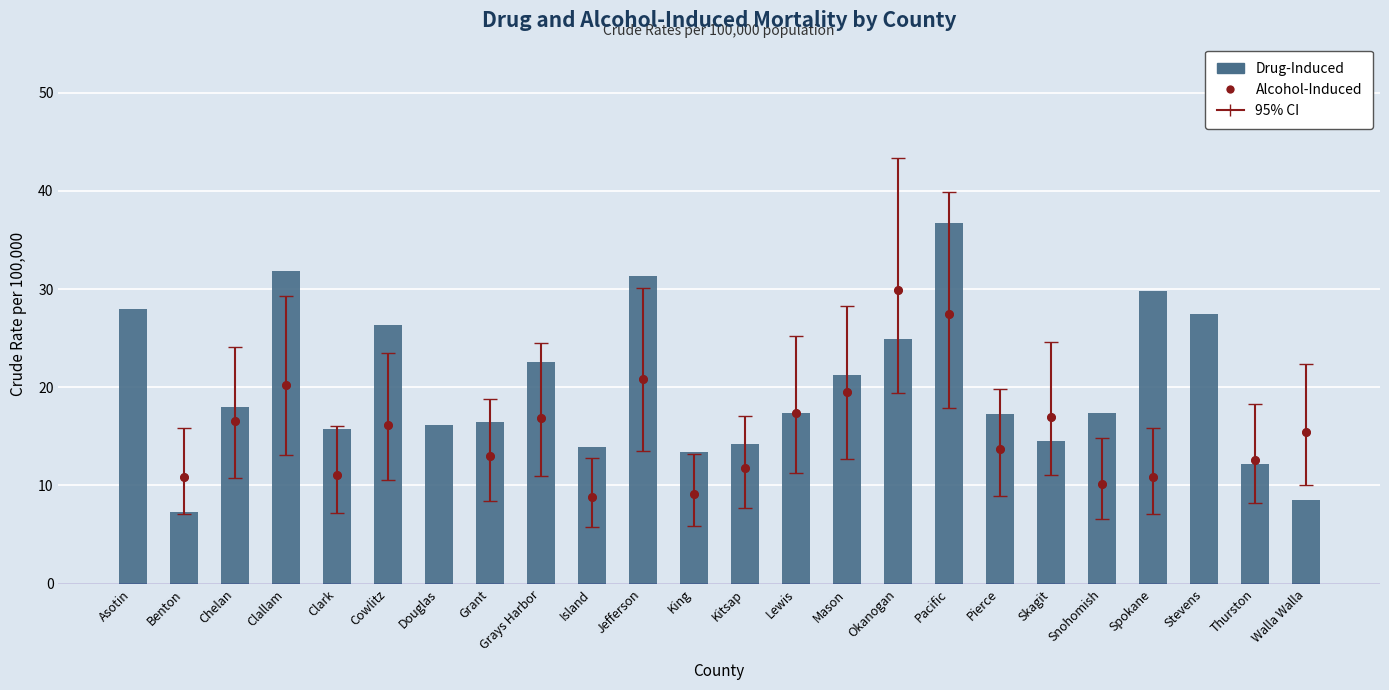

Between Mason and Walla Walla, which is larger?

Mason